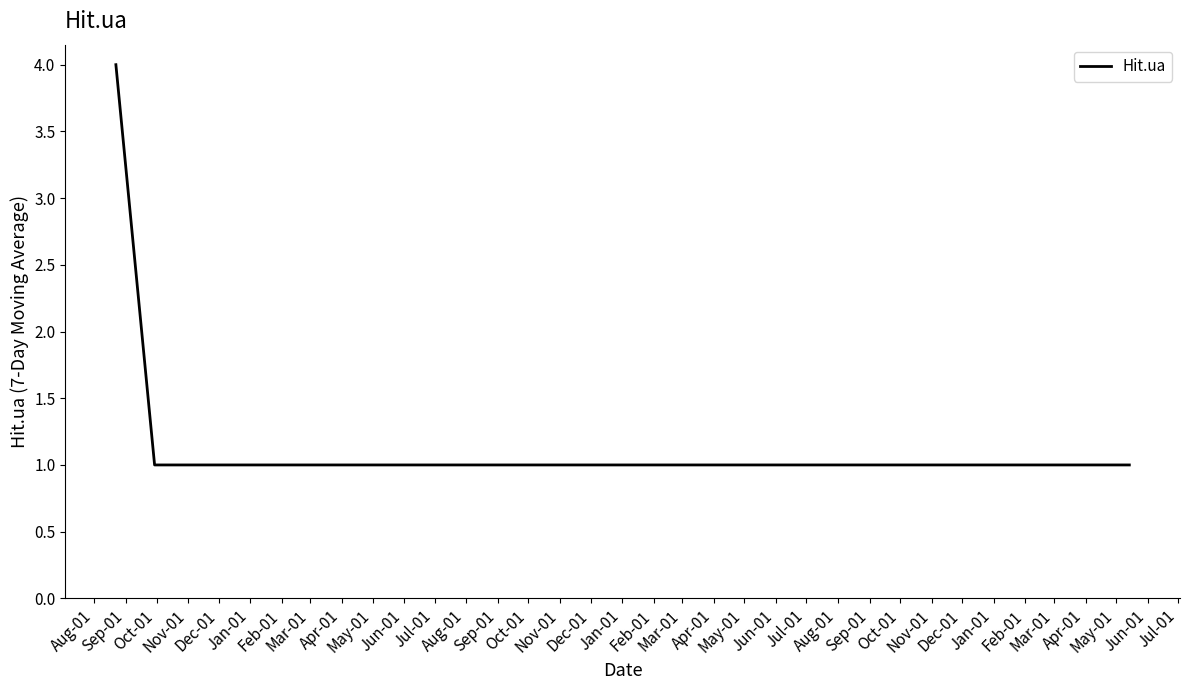

What is the greatest value displayed?

4